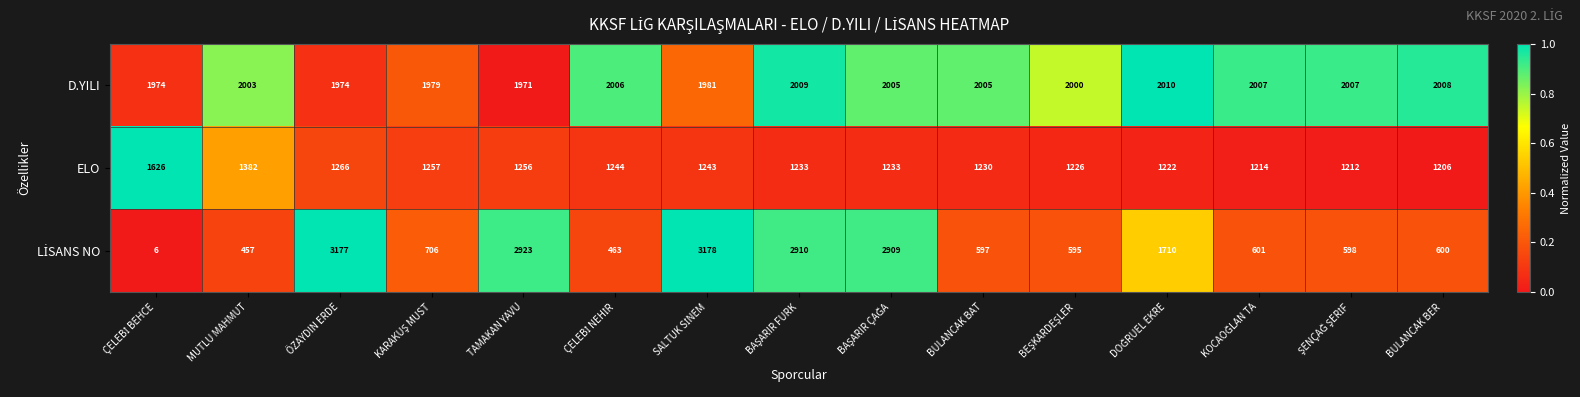

Is it true that ELO equals 518 at TAMAKAN YAVU?

False